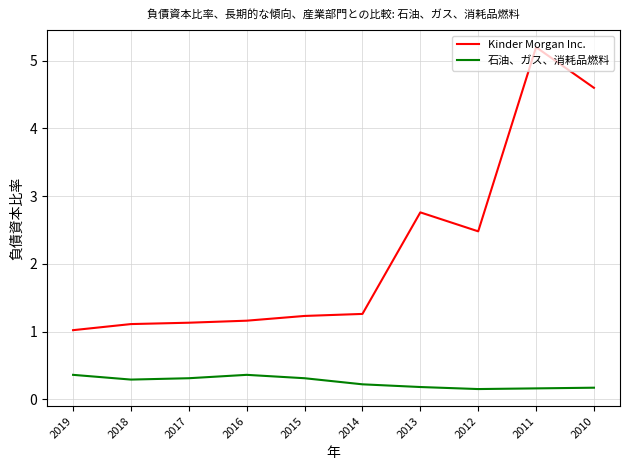

What is the difference between the maximum and minimum values in the 石油、ガス、消耗品燃料 series?

0.2